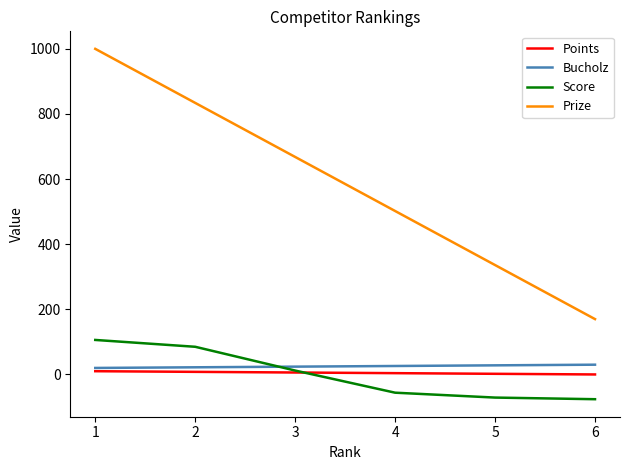

Count the number of categories in the chart.

6